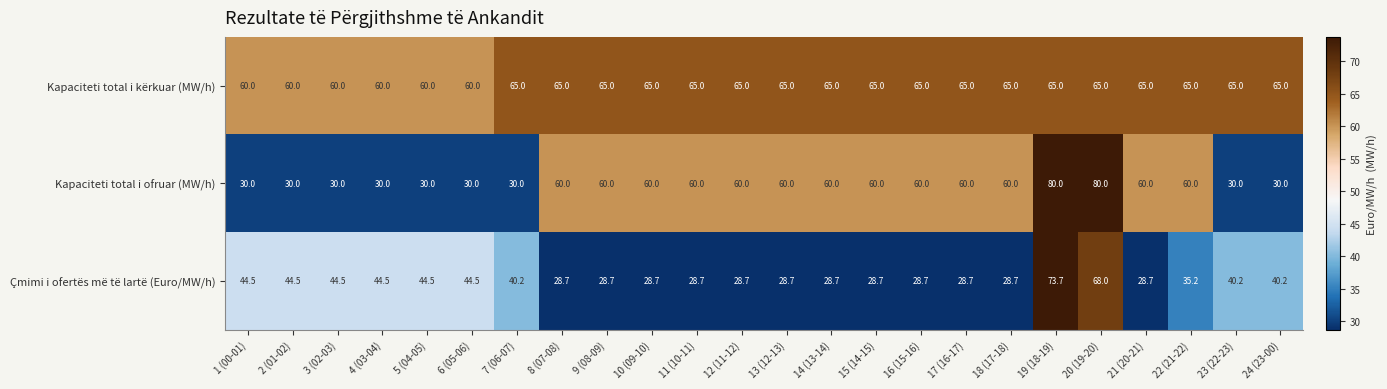

At which category is the sum across all series the highest?

19 (18-19)